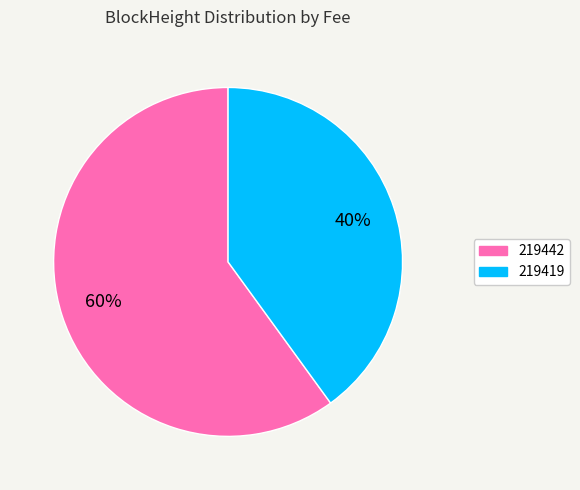

Count the number of slices in the pie.

2